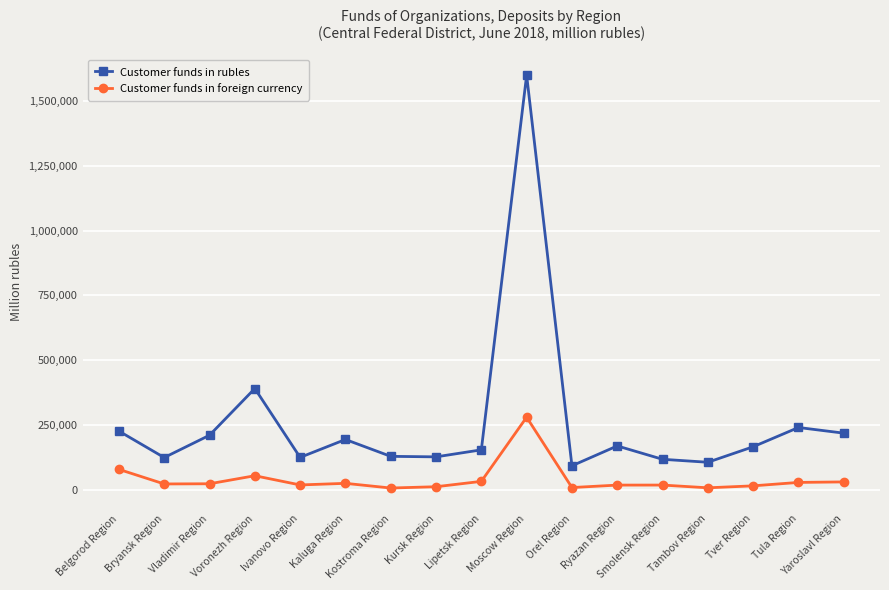

What are all the series names shown in the legend?

Customer funds in rubles, Customer funds in foreign currency